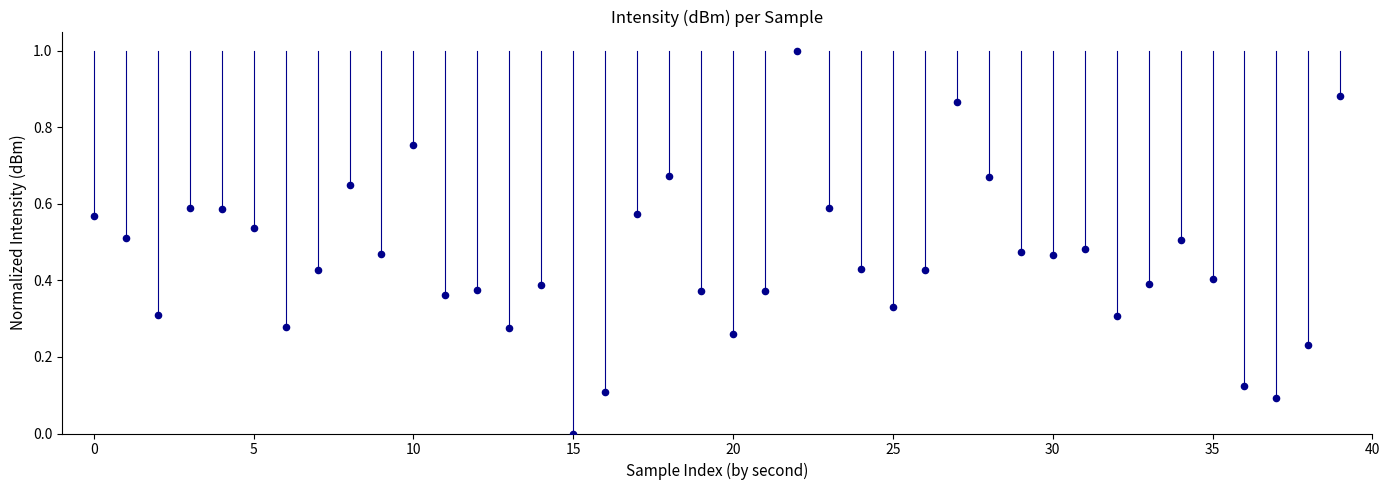

What is the range of Y values (max minus min)?

1.0